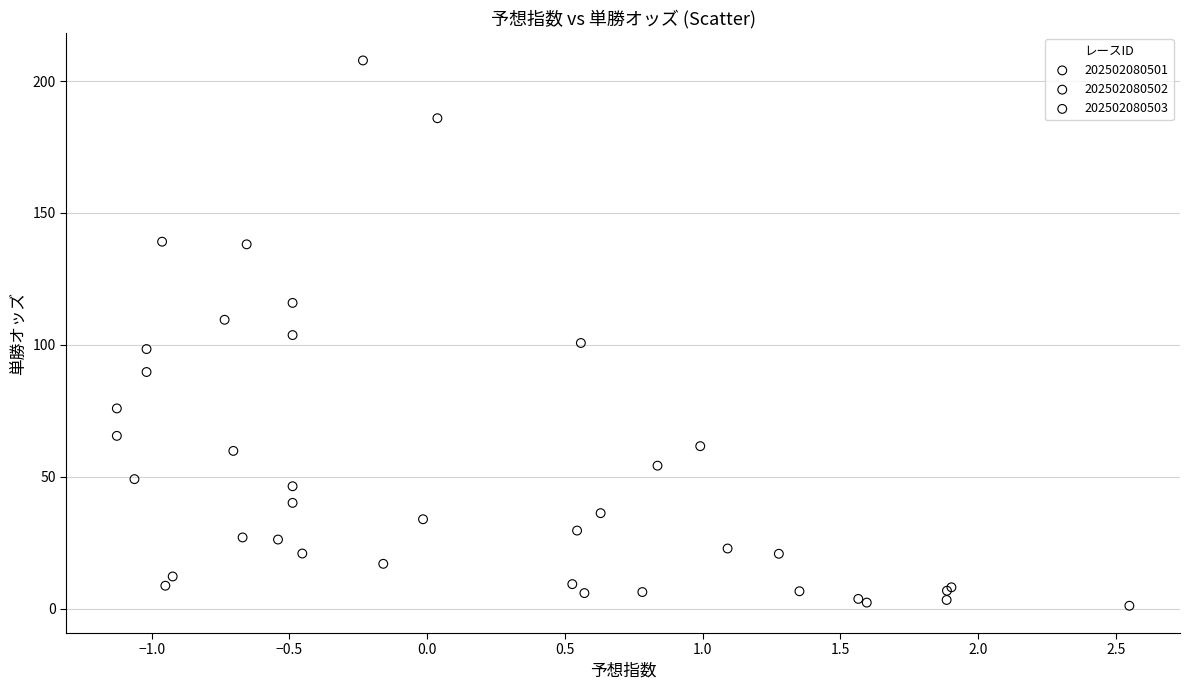

Which series has the largest Y range (max minus min)?

202502080503